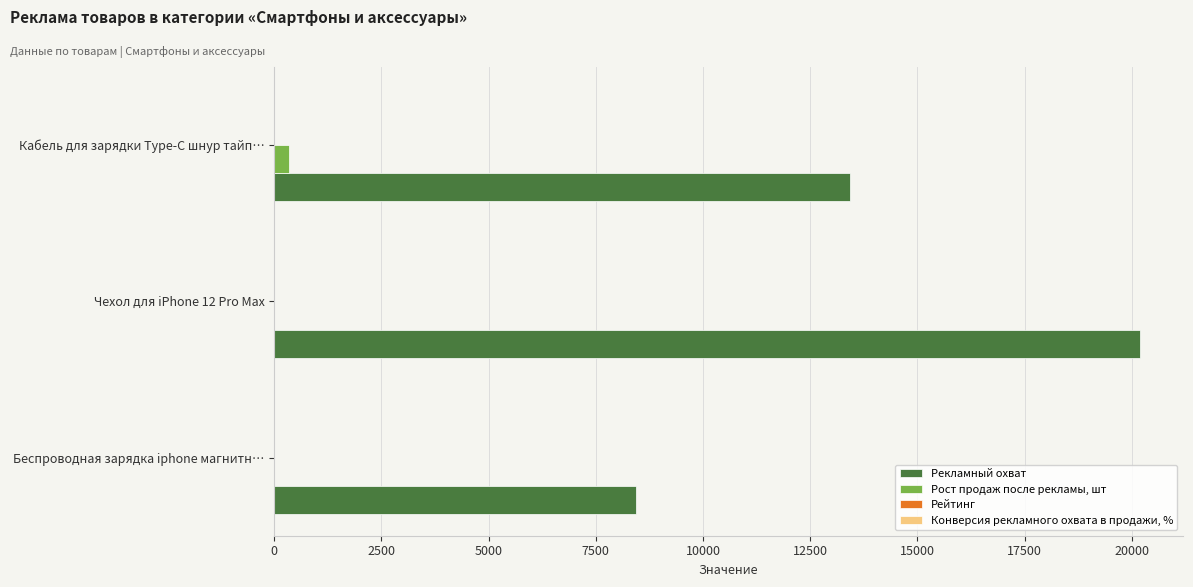

At which category does the chart reach its peak across all series?

Чехол для iPhone 12 Pro Max